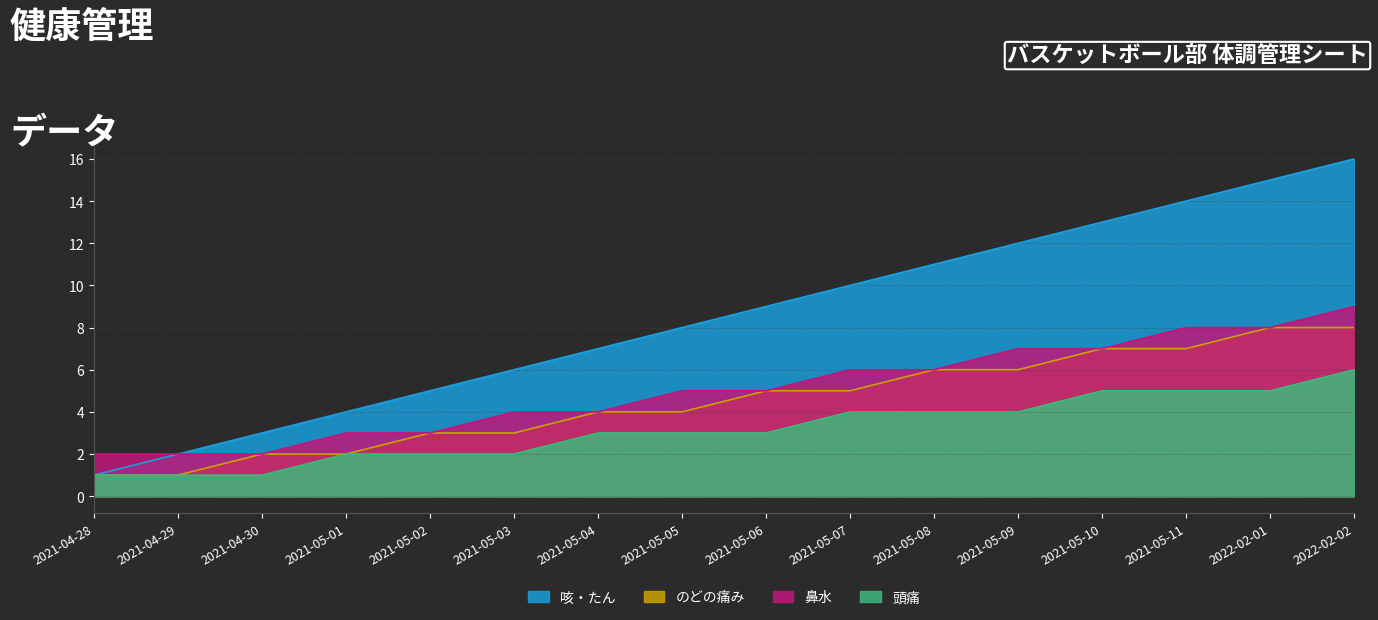

How many data points in 鼻水 are above 5?

7